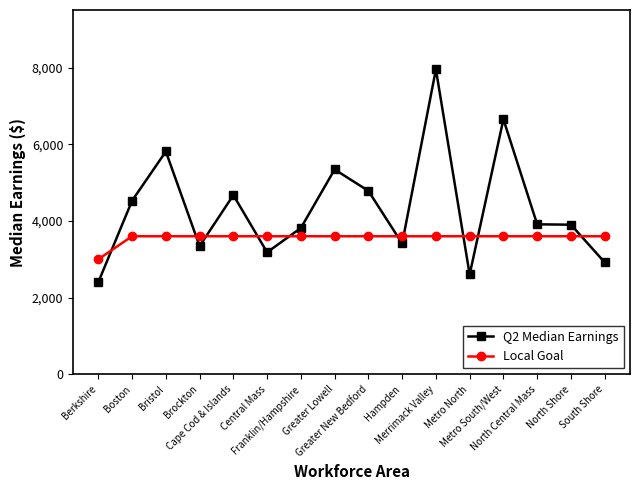

True or false: Local Goal has a value of 1278.0 at Metro South/West.

False